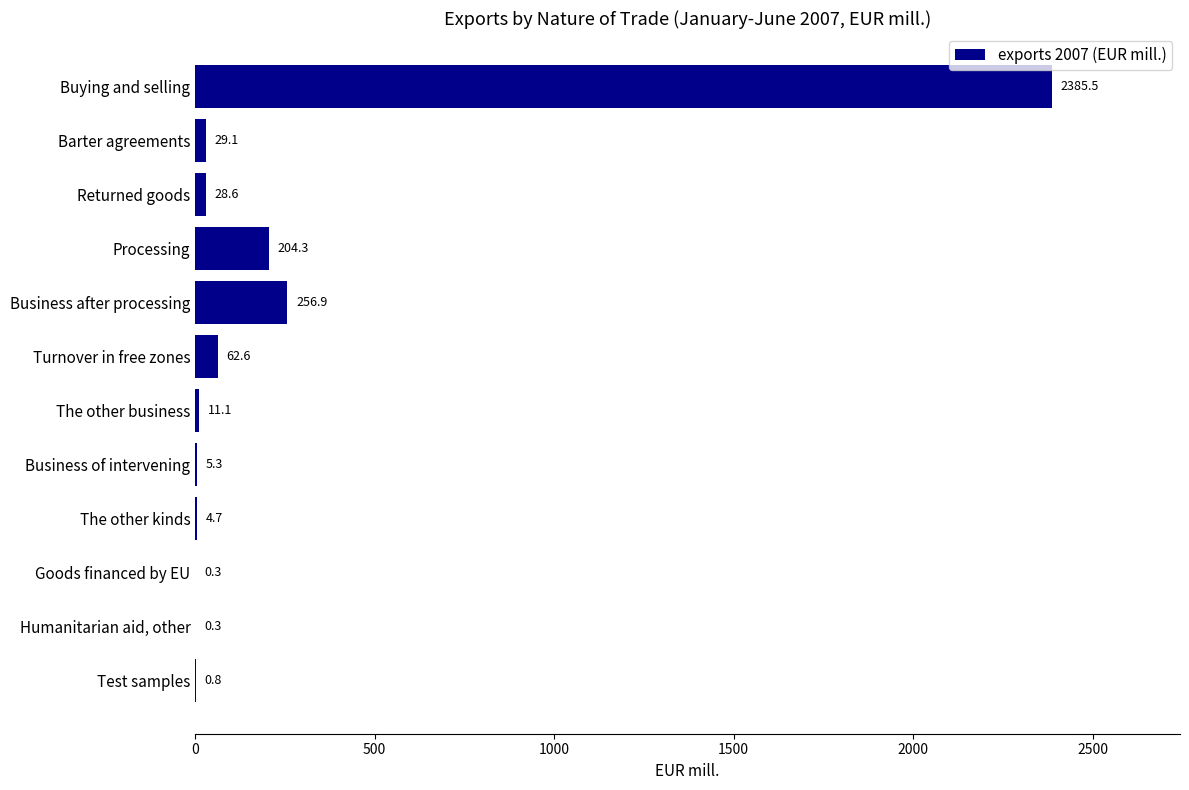

What is the maximum value shown in the chart?

2385.5